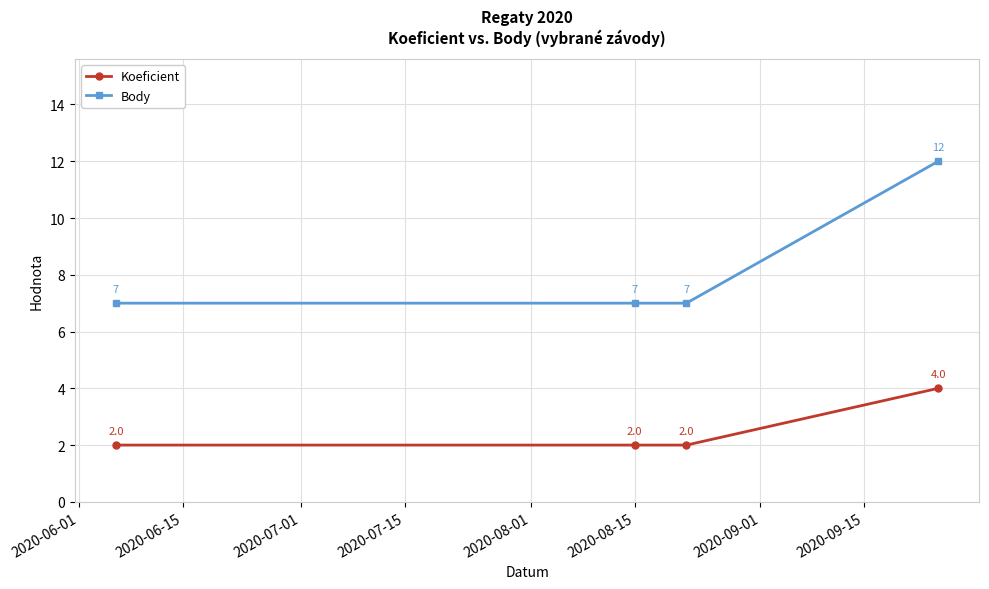

True or false: Body and Koeficient cross at least once.

False